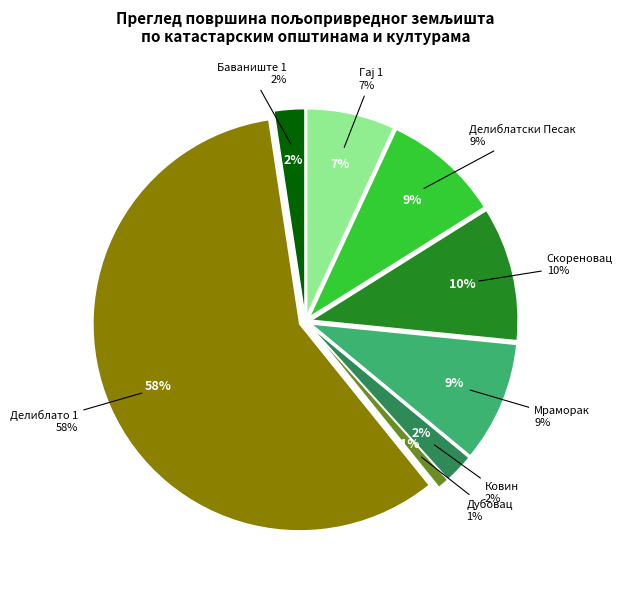

Is it true that Мраморак is 9% of the pie?

True